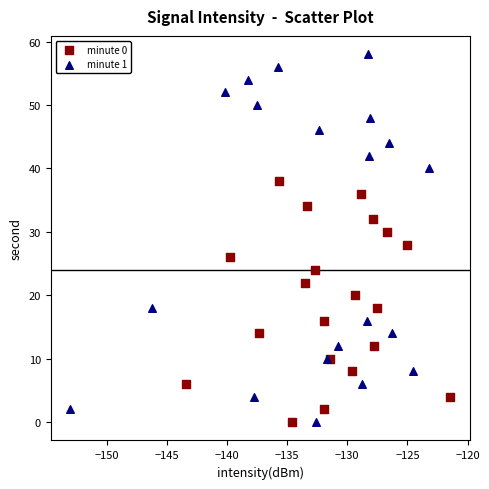

Which series has the largest Y range (max minus min)?

minute 1